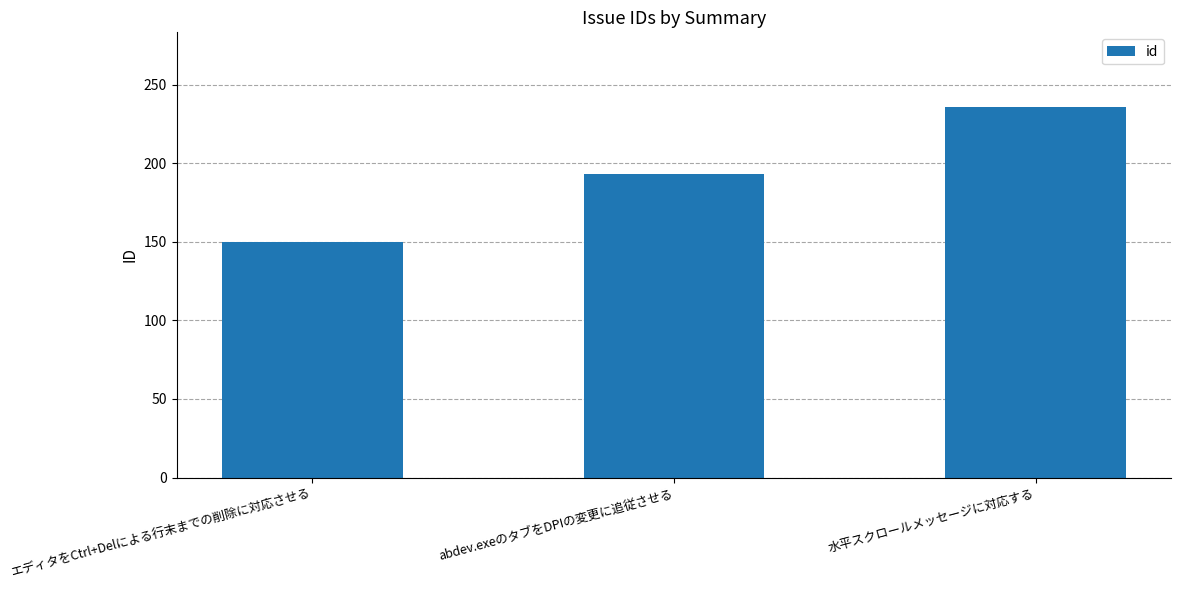

Which category has the highest value across all series?

水平スクロールメッセージに対応する